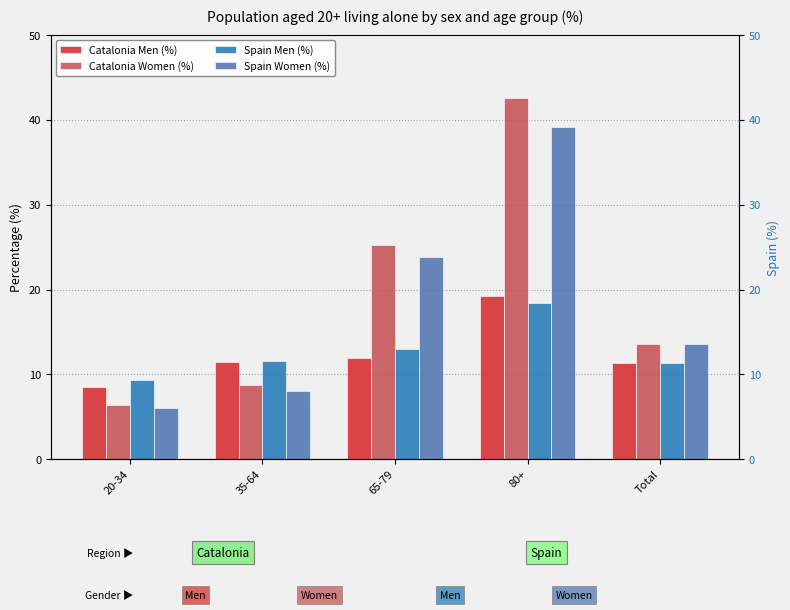

What is the greatest value displayed?

42.6